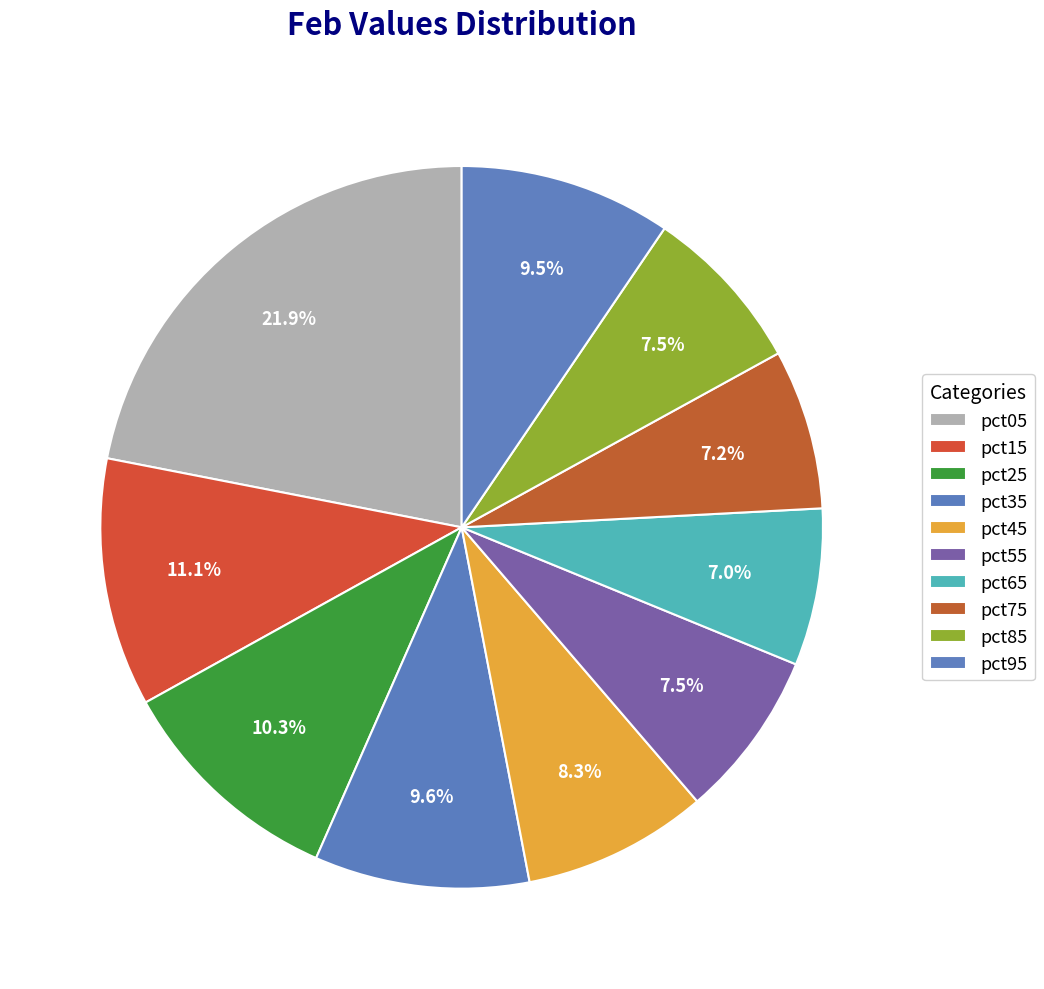

What is the largest slice in the pie chart?

pct05